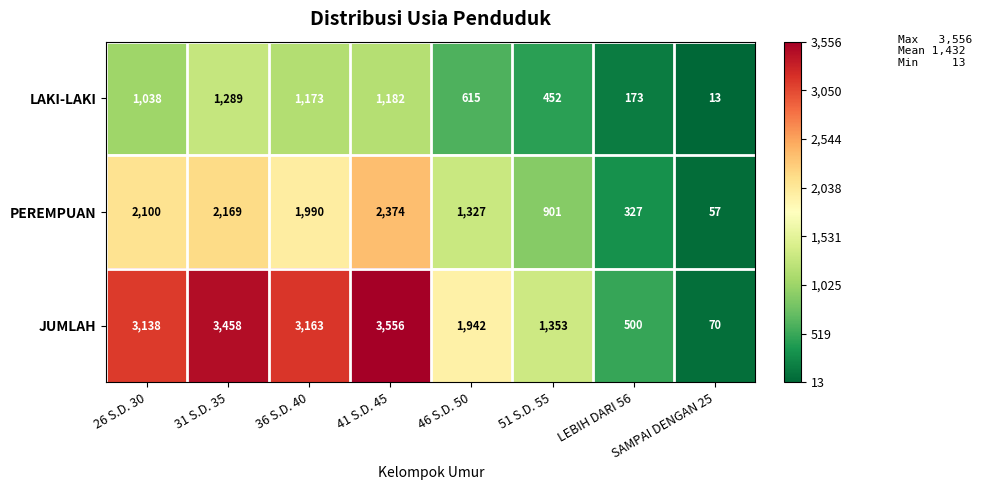

What is the difference between the second highest and second lowest values in the JUMLAH series?

2958